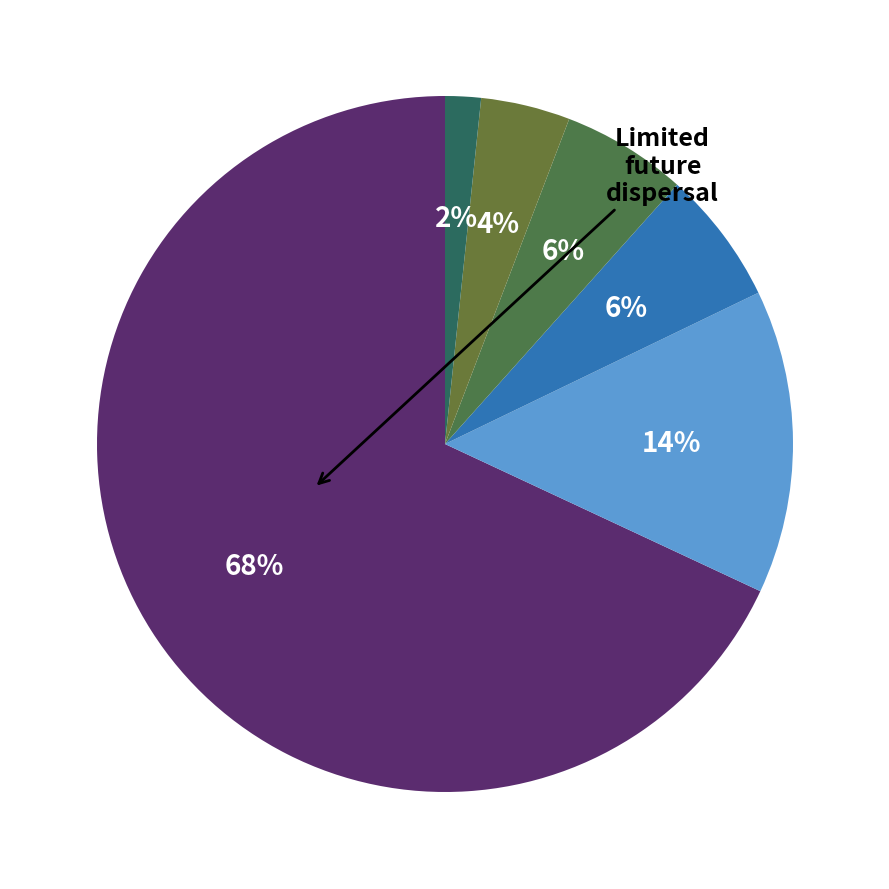

Does any single category account for the majority?

Yes